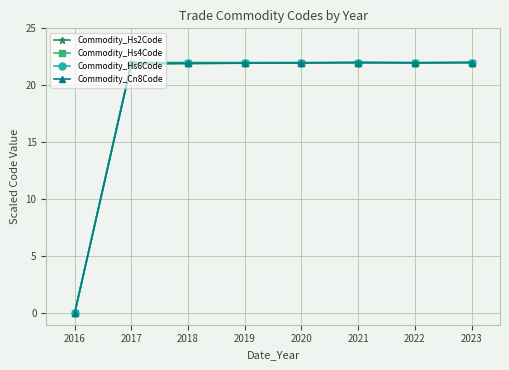

Does the chart display data point markers on the line(s)?

Yes